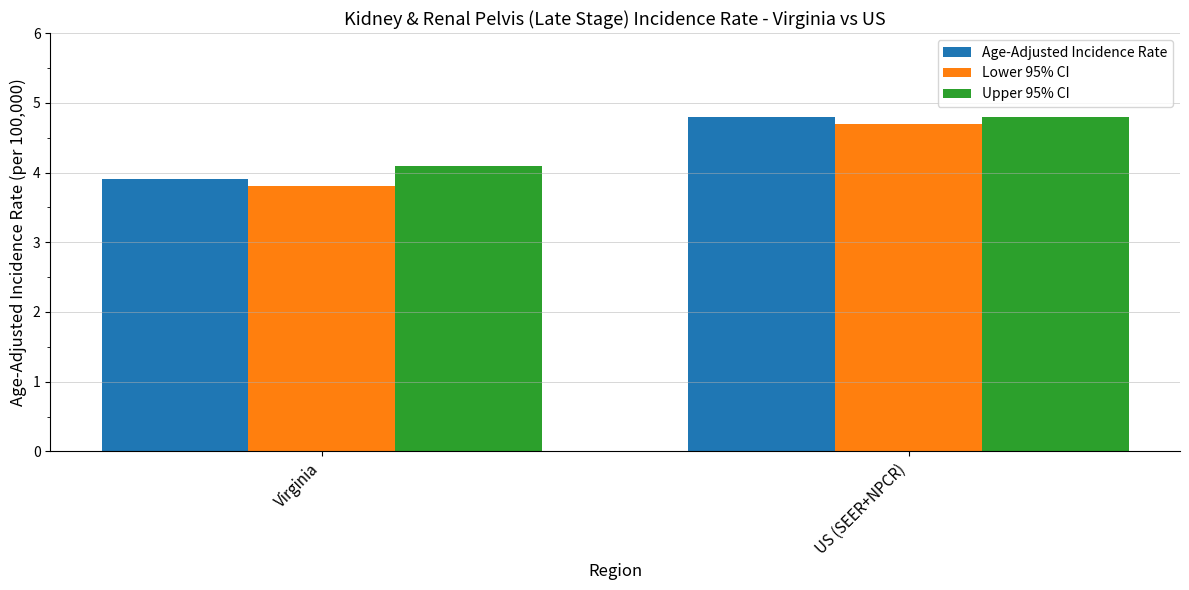

The value of Age-Adjusted Incidence Rate at Virginia is 3.9. True or false?

True